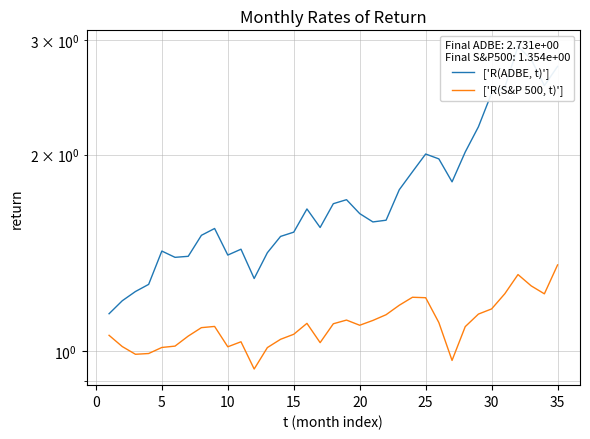

List the series in order of their peak value, highest first.

['R(ADBE, t)'], ['R(S&P 500, t)']